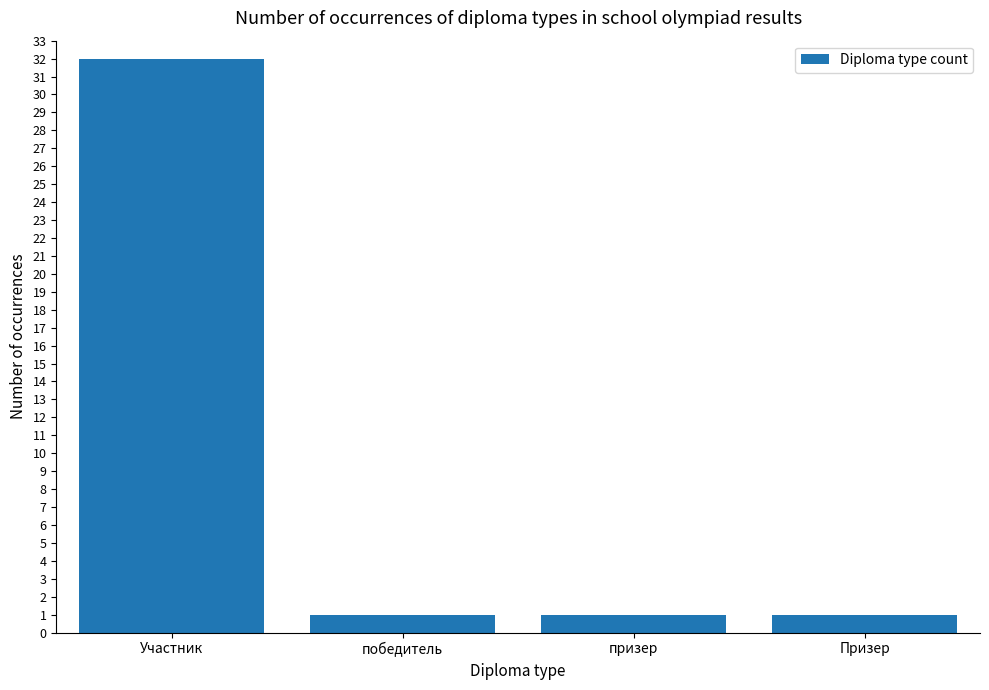

True or false: the data shows 1 at Призер.

True